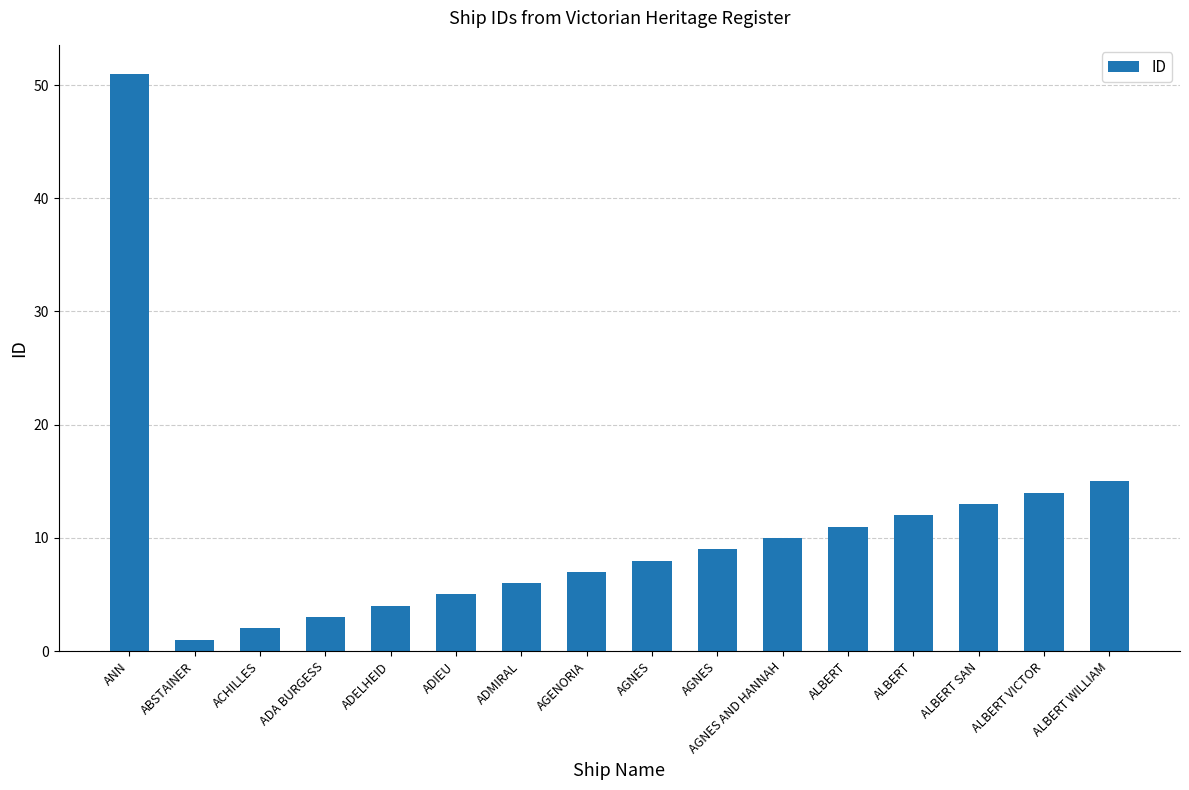

How many categories are shown in the chart?

16